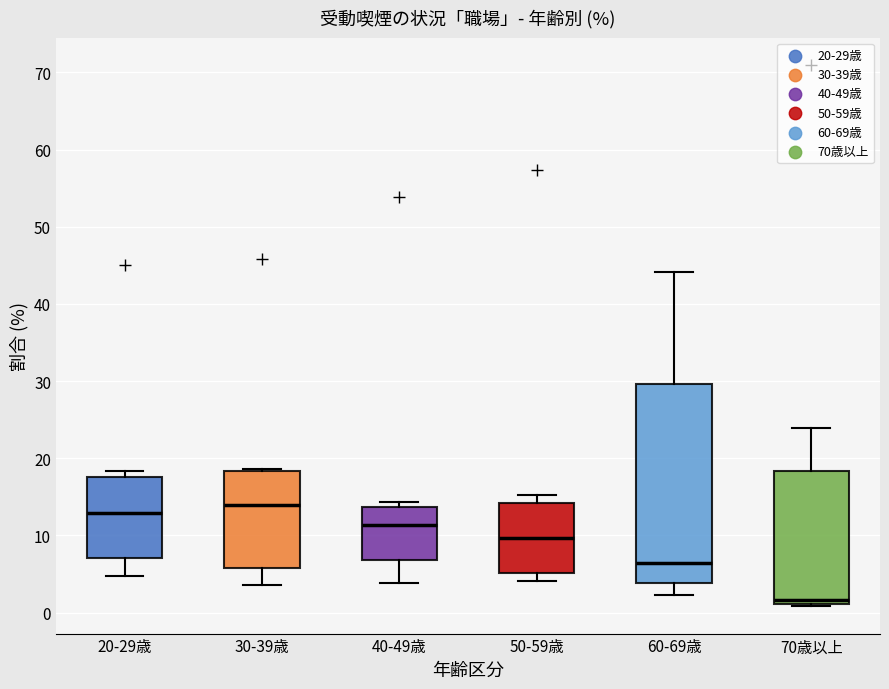

Where is the lower edge of the box for 30-39歳 on the y-axis? The values are not printed on the chart, so give them approximately, as read against the axis.

6